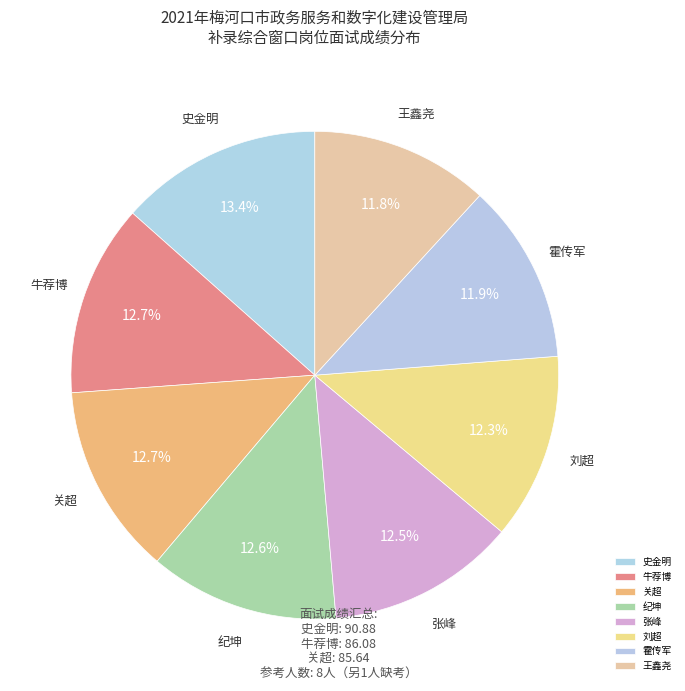

To the nearest percent, what is the difference between the largest and smallest slice percentages?

2%